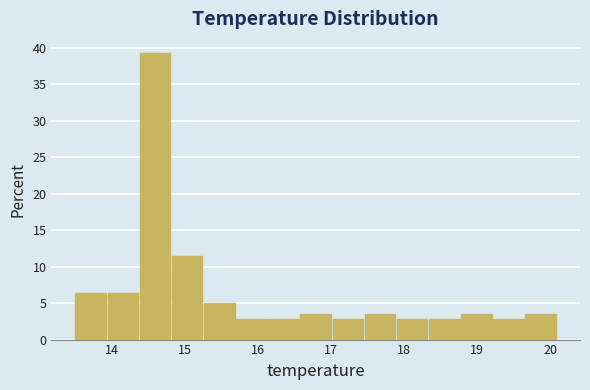

Reading left to right, transcribe this chart: for each bar, give the range it covers on the x-axis and its height. Neither the bar edges nor the heights are printed on the chart, so give them approximately, as read against the axes.

13.50 to 13.94: 6.5
13.94 to 14.38: 6.5
14.38 to 14.82: 39.5
14.82 to 15.26: 11.5
15.26 to 15.70: 5.0
15.70 to 16.14: 3.0
16.14 to 16.58: 3.0
16.58 to 17.02: 3.5
17.02 to 17.46: 3.0
17.46 to 17.90: 3.5
17.90 to 18.34: 3.0
18.34 to 18.78: 3.0
18.78 to 19.22: 3.5
19.22 to 19.66: 3.0
19.66 to 20.10: 3.5